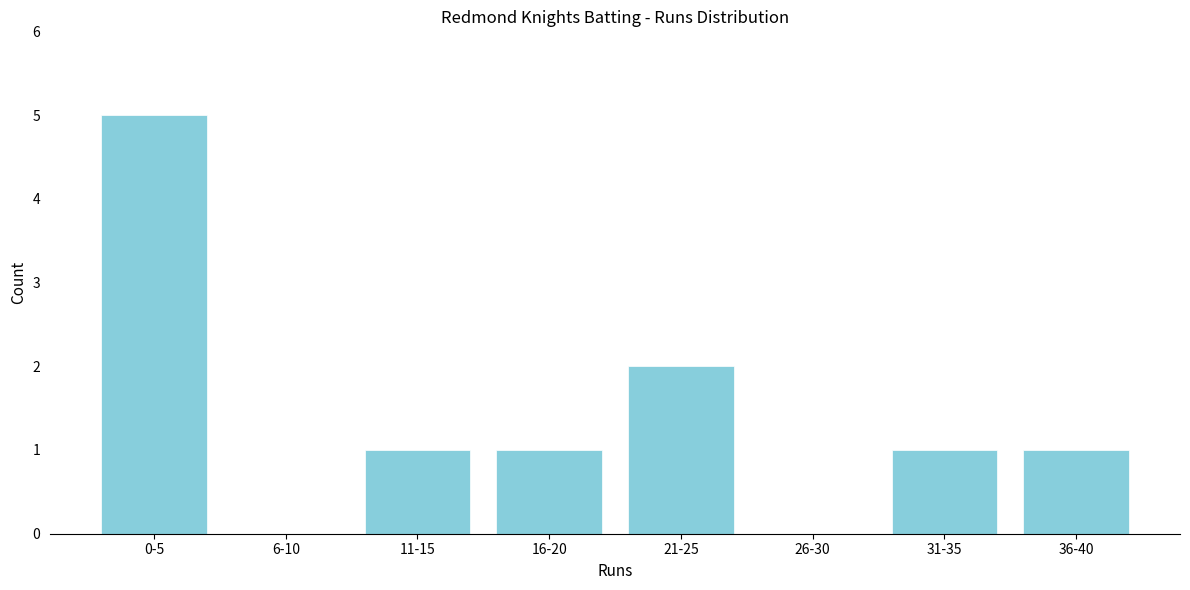

Reading left to right, list all the values displayed in this chart.

0-5=5	6-10=0	11-15=1	16-20=1	21-25=2	26-30=0	31-35=1	36-40=1